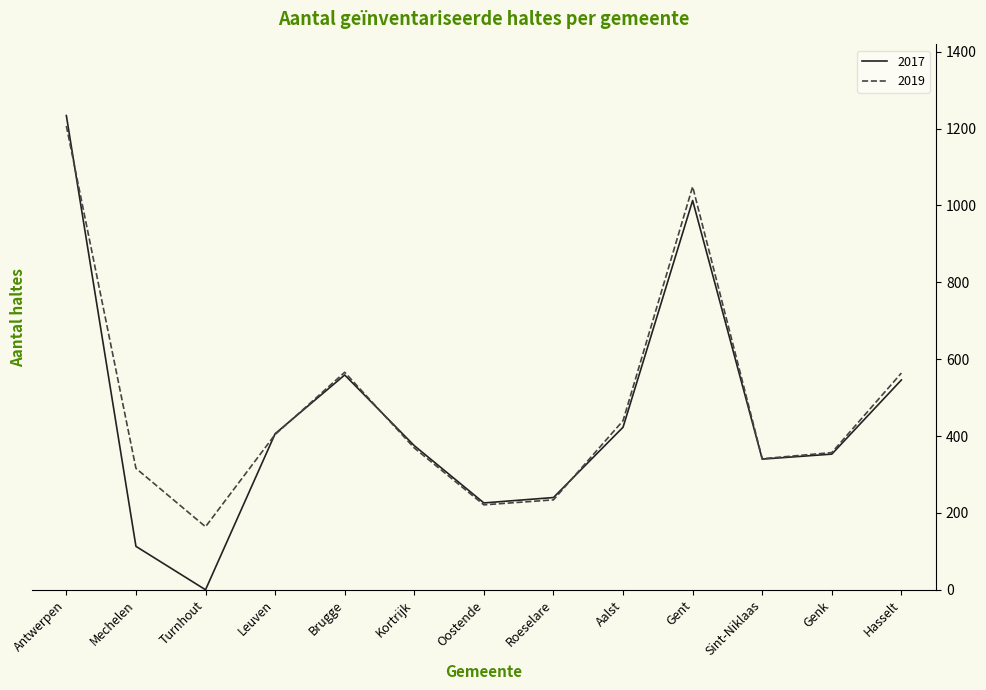

Is this an area chart (filled region under the line)?

No